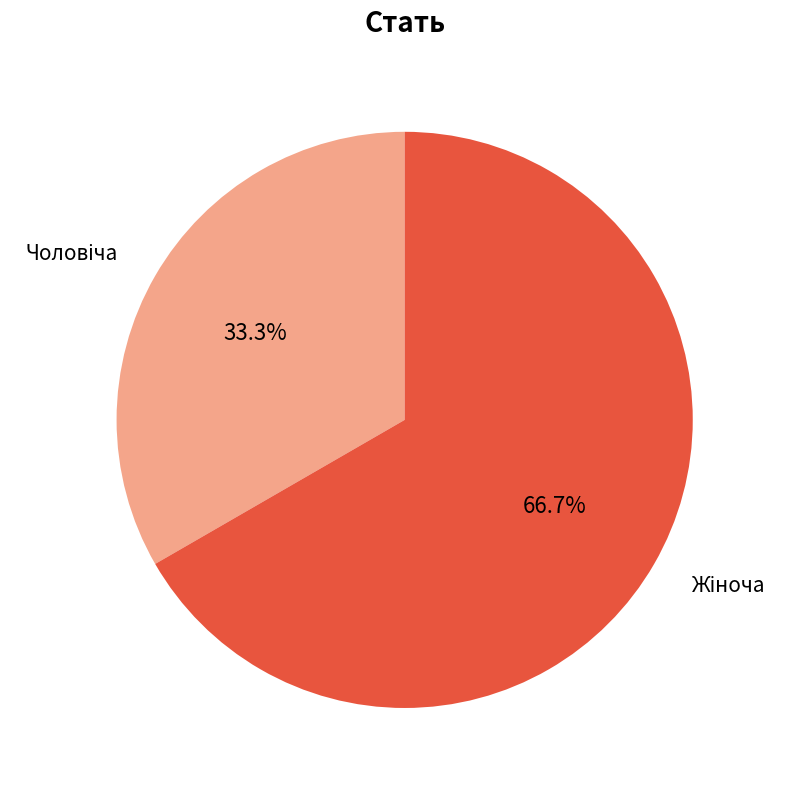

Is there a majority slice in this chart?

Yes